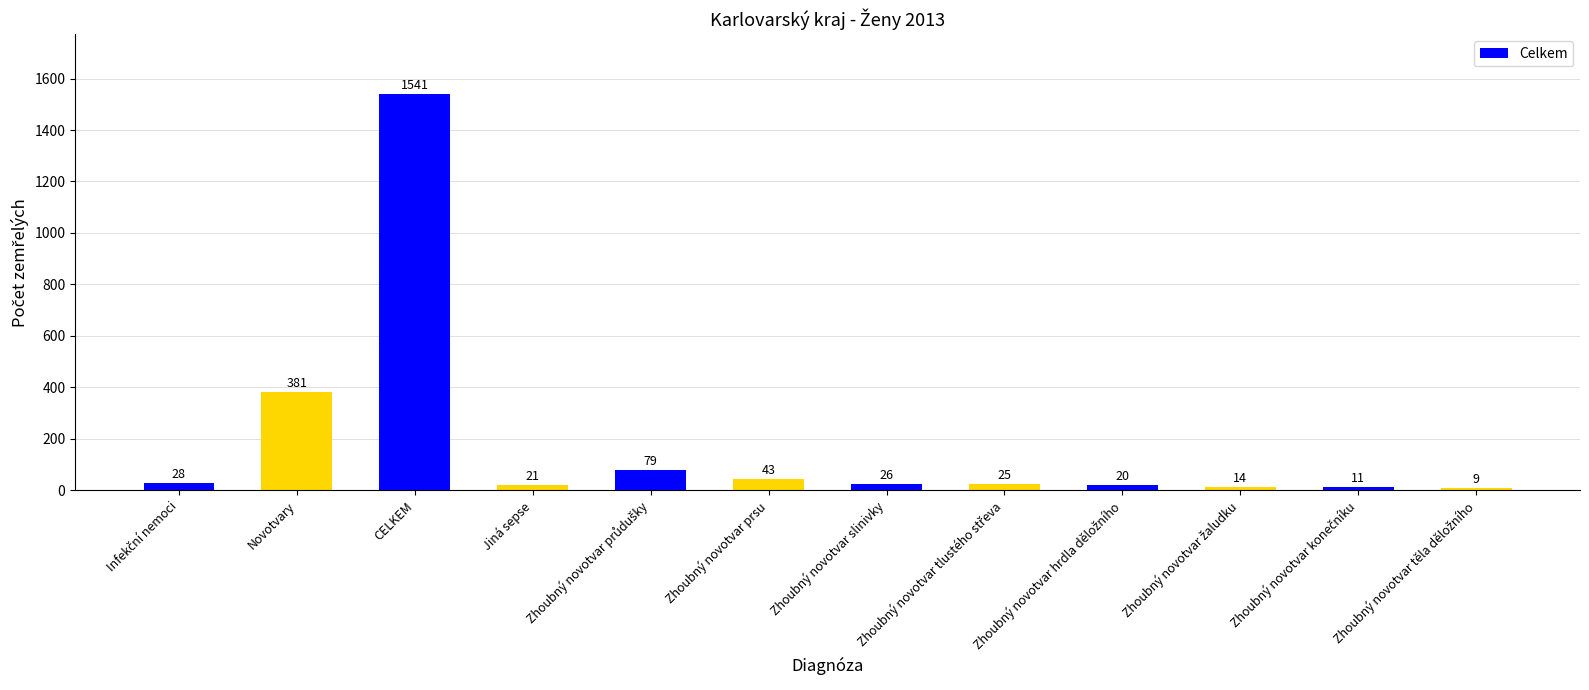

Approximately how many times larger is the value at Zhoubný novotvar prsu compared to Jiná sepse?

2.0